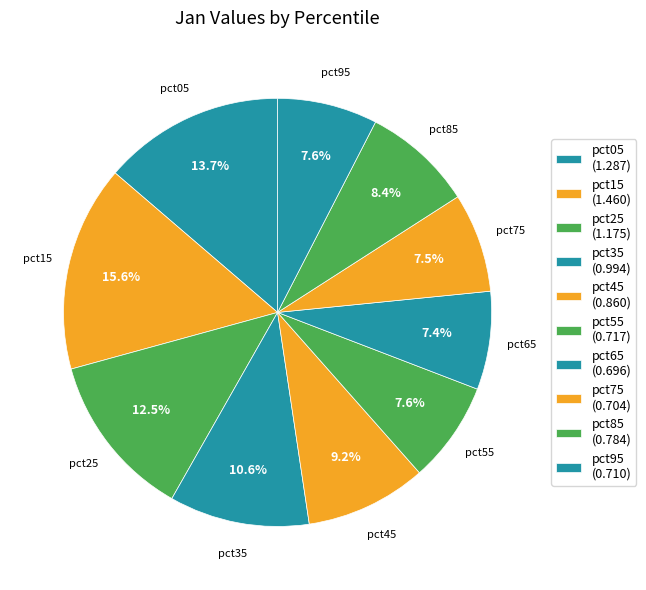

Combined, what portion of the pie is pct35 and pct65?

18.0%